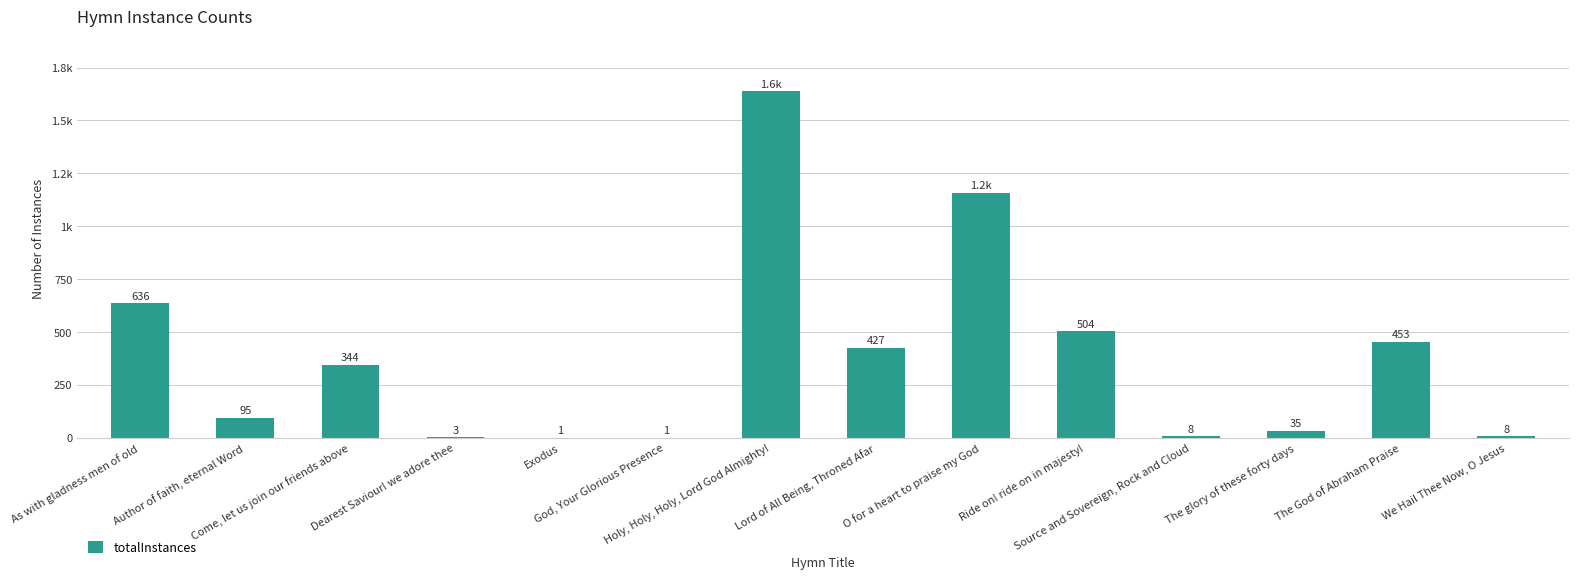

What is the label of the 10th bar from the left?

Ride on! ride on in majesty!